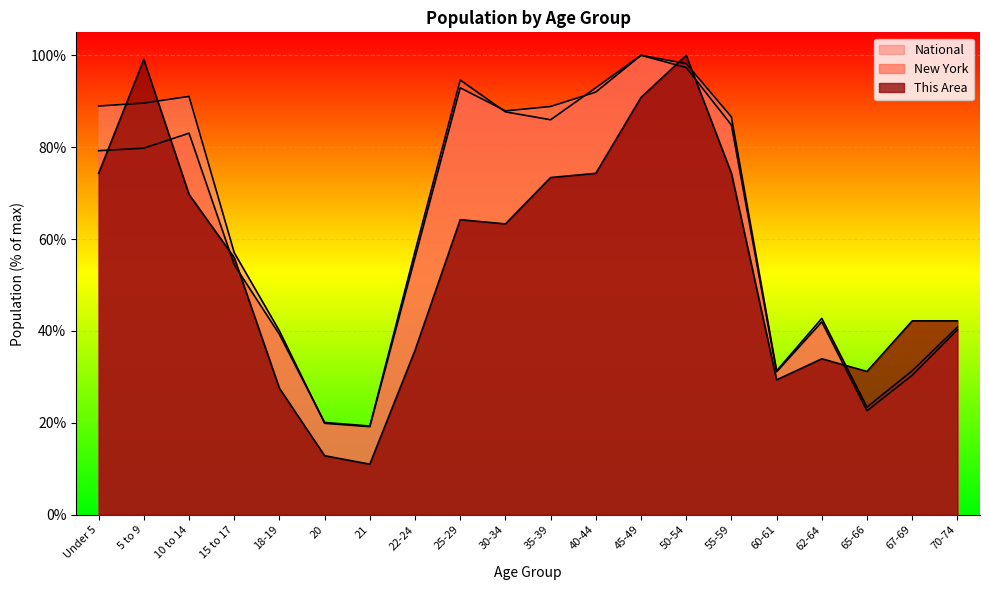

Rank the series by their average value, from lowest to highest.

This Area, New York, National